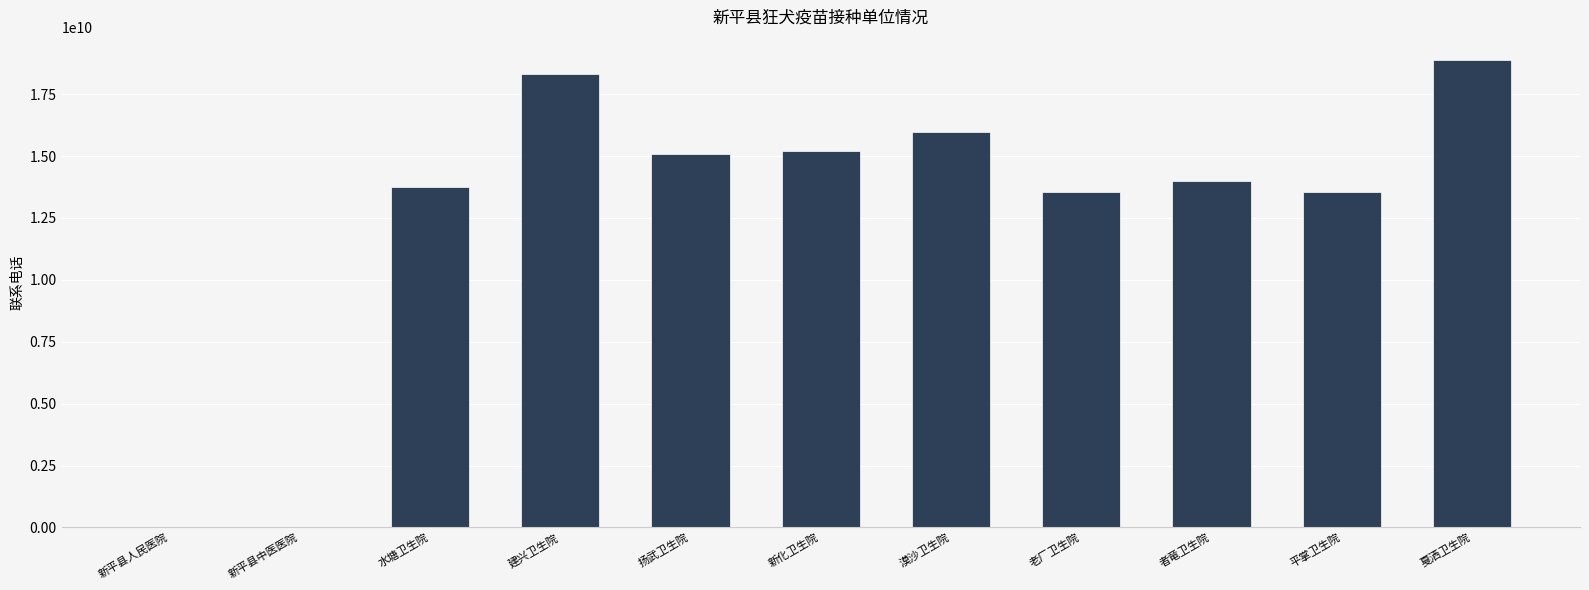

What is the sum of all values?

138253311848